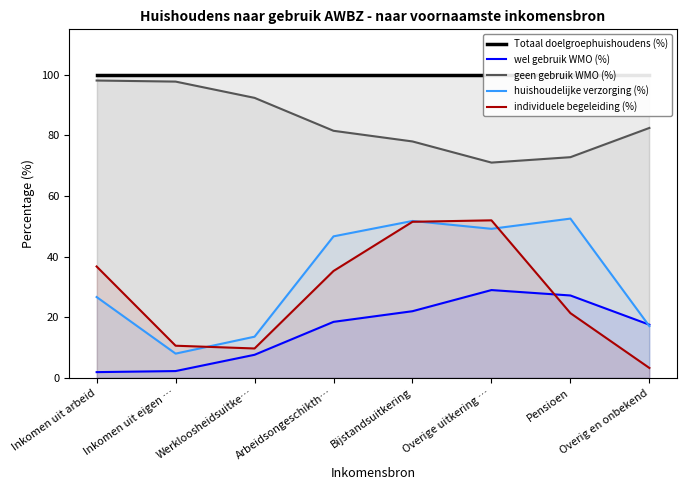

At which label is individuele begeleiding (%) closest to 27?

Pensioen